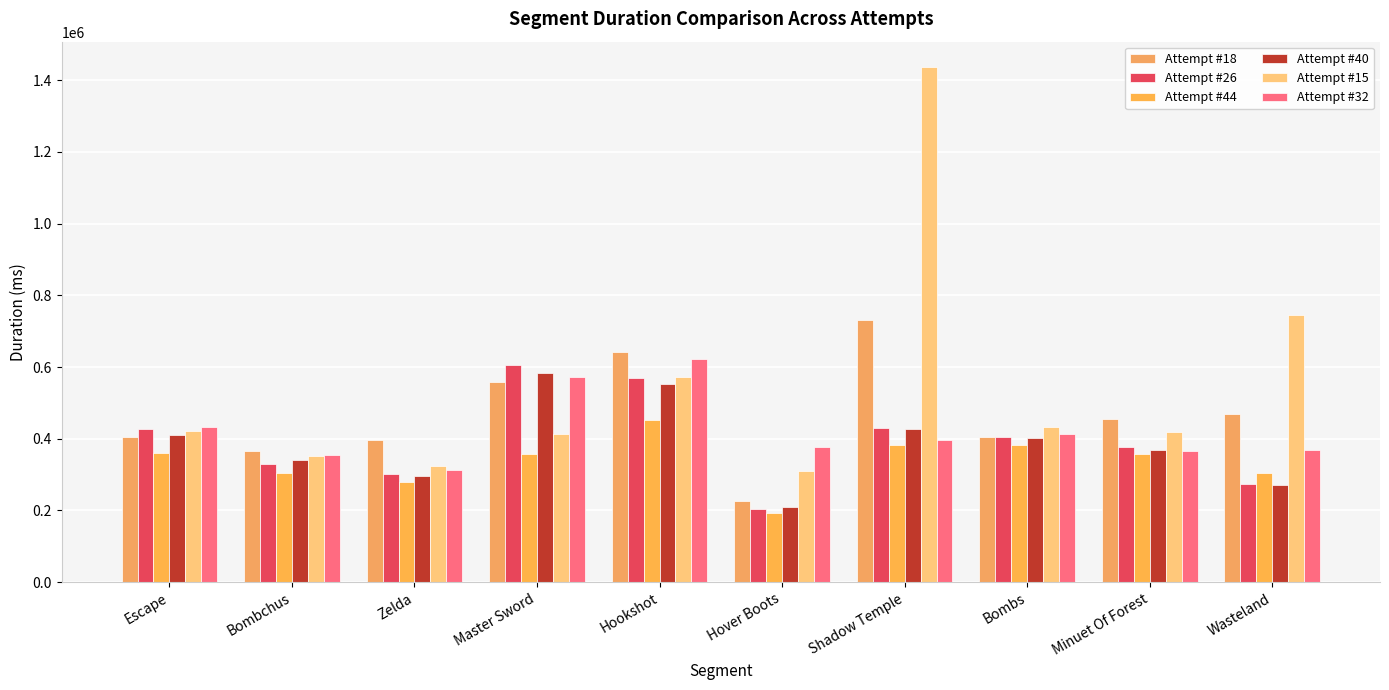

What is the label of the 5th bar from the left?

Hookshot